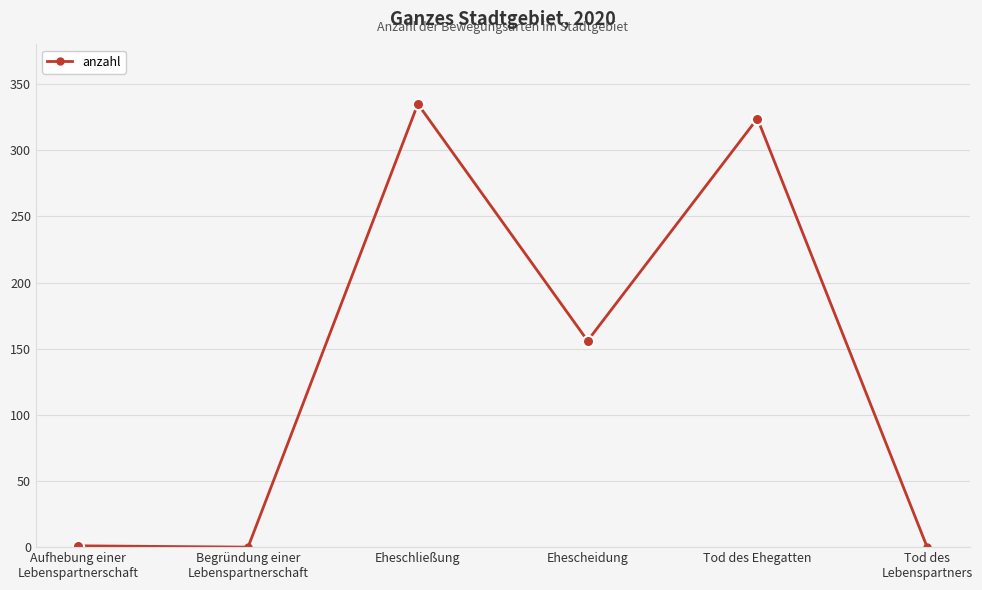

What is the change in value from Aufhebung einer
Lebenspartnerschaft to Ehescheidung?

+155